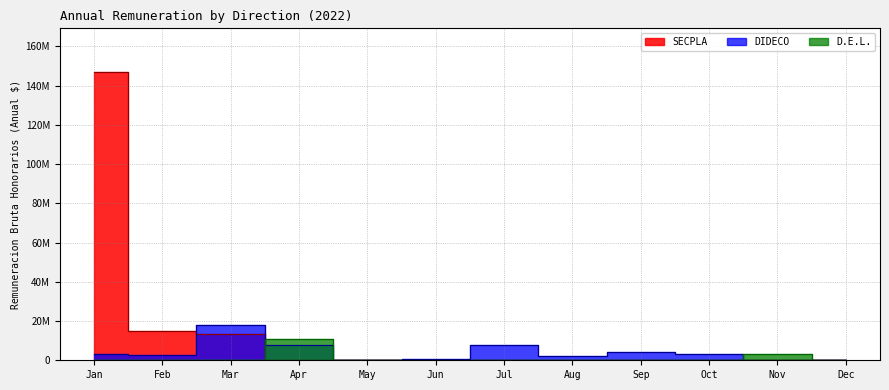

Is this an area chart (filled region under the line)?

No